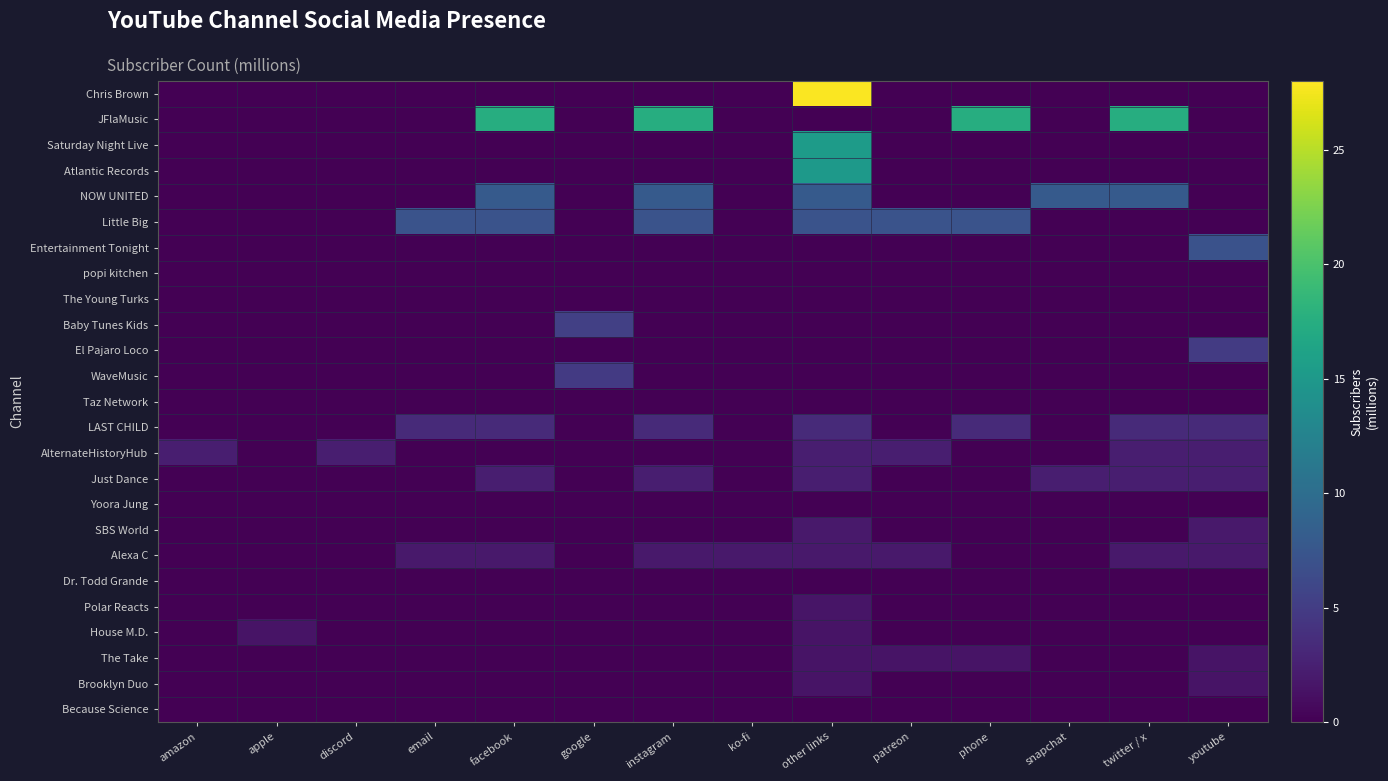

At youtube, list the series in order from largest to smallest.

Entertainment Tonight, El Pajaro Loco, LAST CHILD, AlternateHistoryHub, Just Dance, SBS World, Alexa C, The Take, Brooklyn Duo, Chris Brown, JFlaMusic, Saturday Night Live, Atlantic Records, NOW UNITED, Little Big, popi kitchen, The Young Turks, Baby Tunes Kids, WaveMusic, Taz Network, Yoora Jung, Dr. Todd Grande, Polar Reacts, House M.D., Because Science